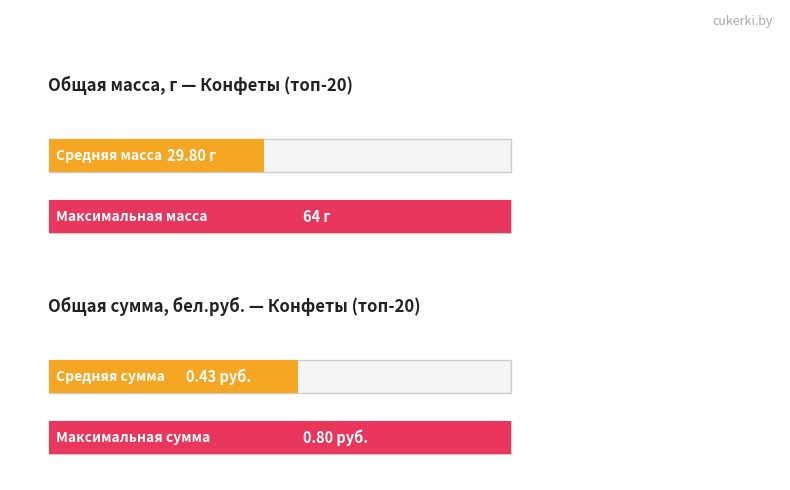

Which series has the largest total across all categories?

Общая масса, г